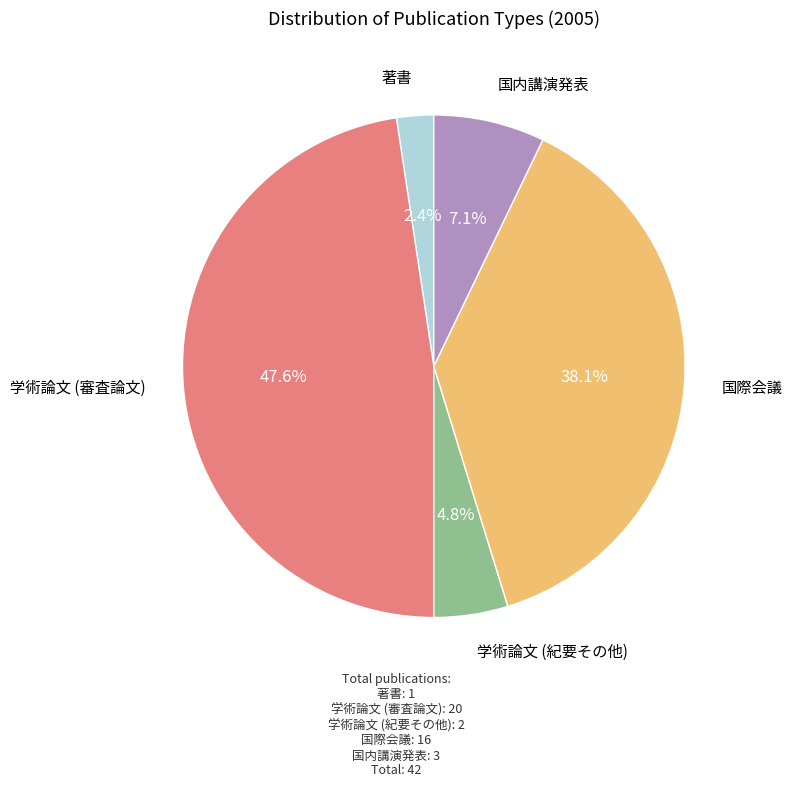

Is there a majority slice in this chart?

No